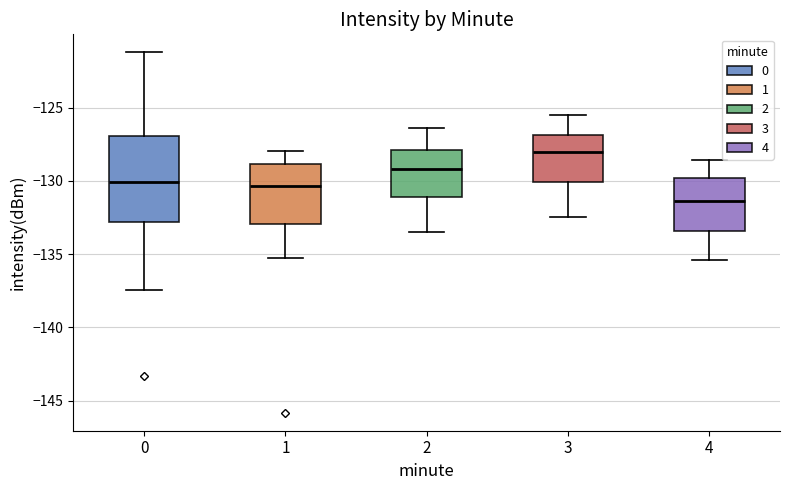

Where does the median line of the box at x = 4 sit on the y-axis? The values are not printed on the chart, so give them approximately, as read against the axis.

-131.5